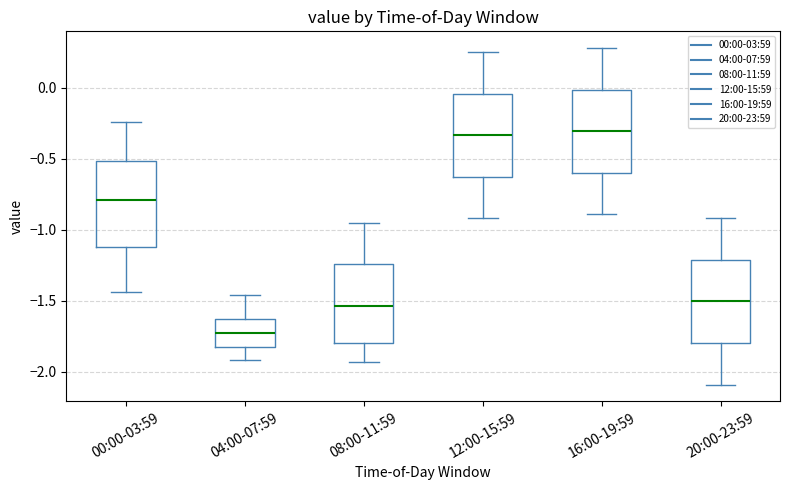

Reading left to right, transcribe this box plot: for each box, give where its median line is, the range the box spans, and where its two whiskers end, as read against the y-axis. The values are not printed on the chart, so give them approximately, as read against the axis.

00:00-03:59: median -0.80, box -1.10 to -0.50, whiskers -1.45 to -0.25
04:00-07:59: median -1.70, box -1.80 to -1.65, whiskers -1.90 to -1.45
08:00-11:59: median -1.55, box -1.80 to -1.25, whiskers -1.95 to -0.95
12:00-15:59: median -0.35, box -0.65 to -0.05, whiskers -0.90 to 0.25
16:00-19:59: median -0.30, box -0.60 to 0.00, whiskers -0.90 to 0.30
20:00-23:59: median -1.50, box -1.80 to -1.20, whiskers -2.10 to -0.90